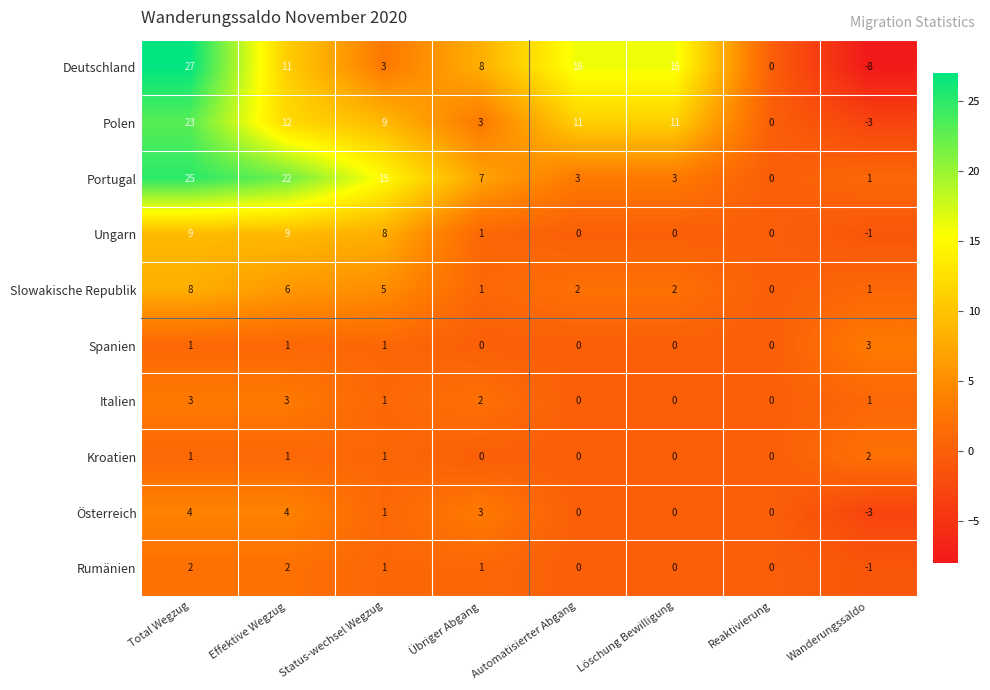

Is it true that Portugal equals 3 at Löschung Bewilligung?

True